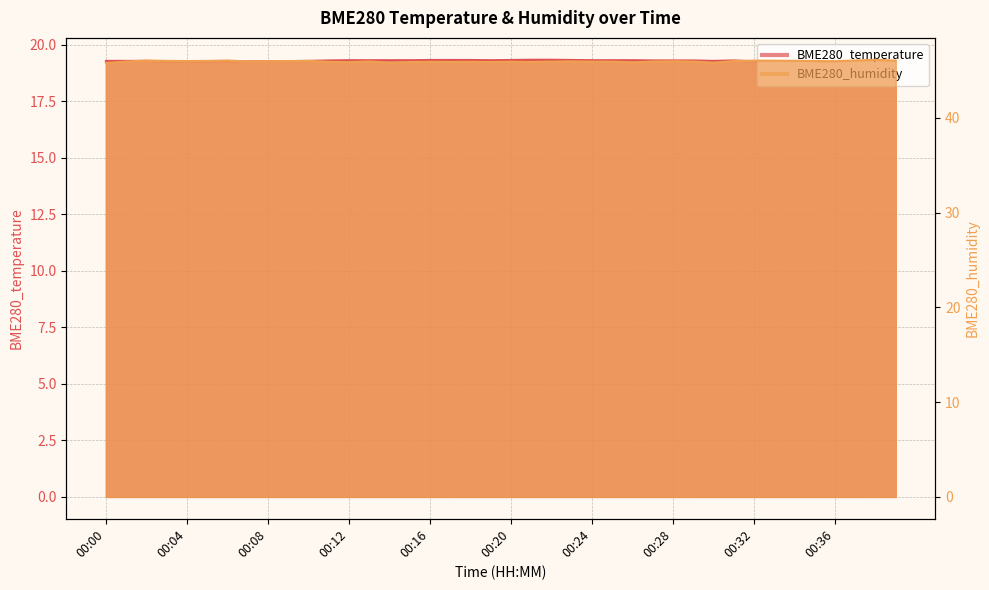

What is the sum of all BME280_temperature values?

771.6